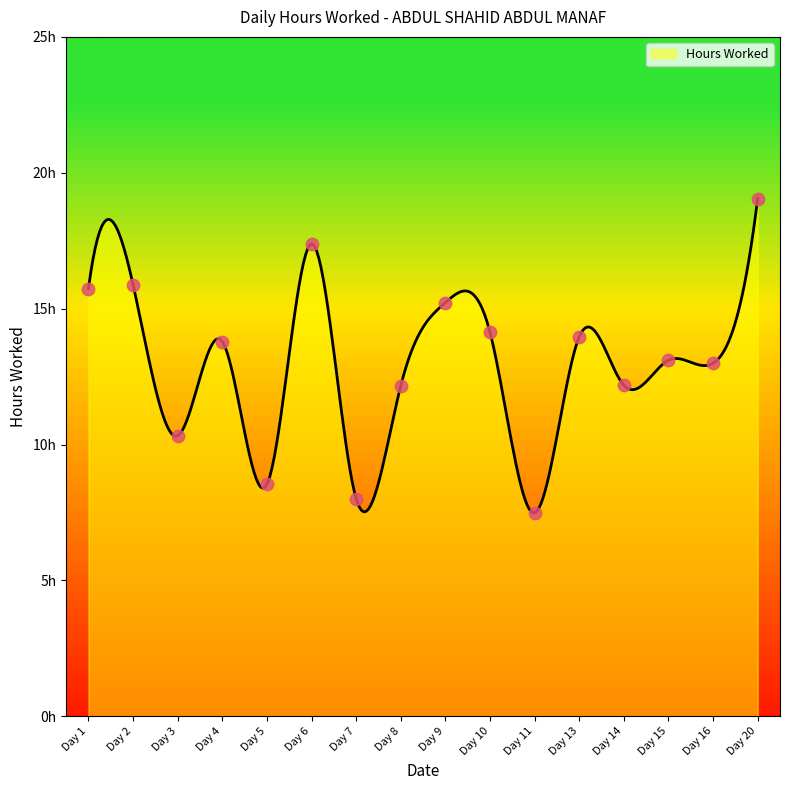

Between Day 10 and Day 8, which is larger?

Day 10